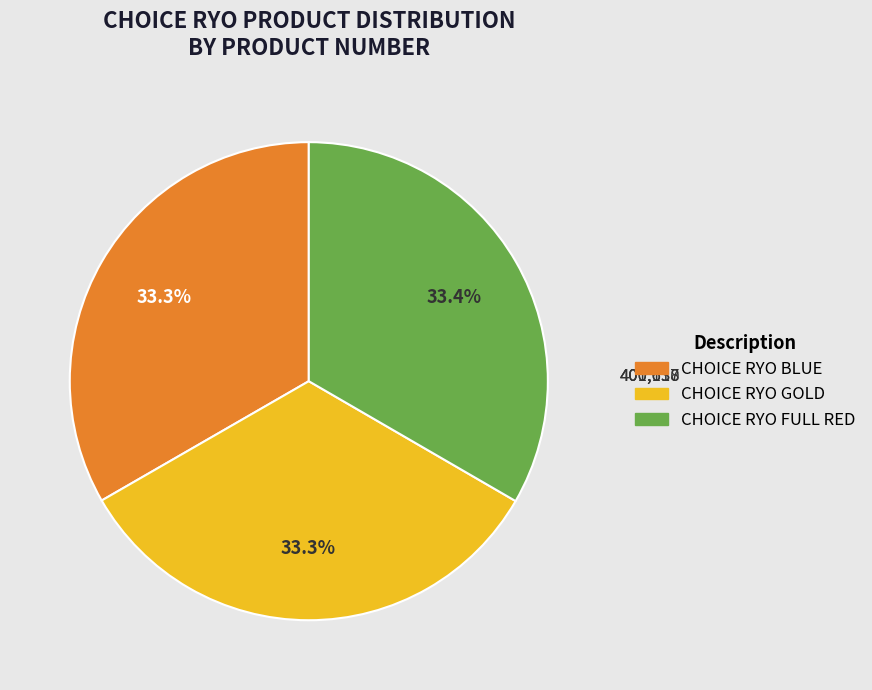

To the nearest percent, what is the average slice percentage?

33%